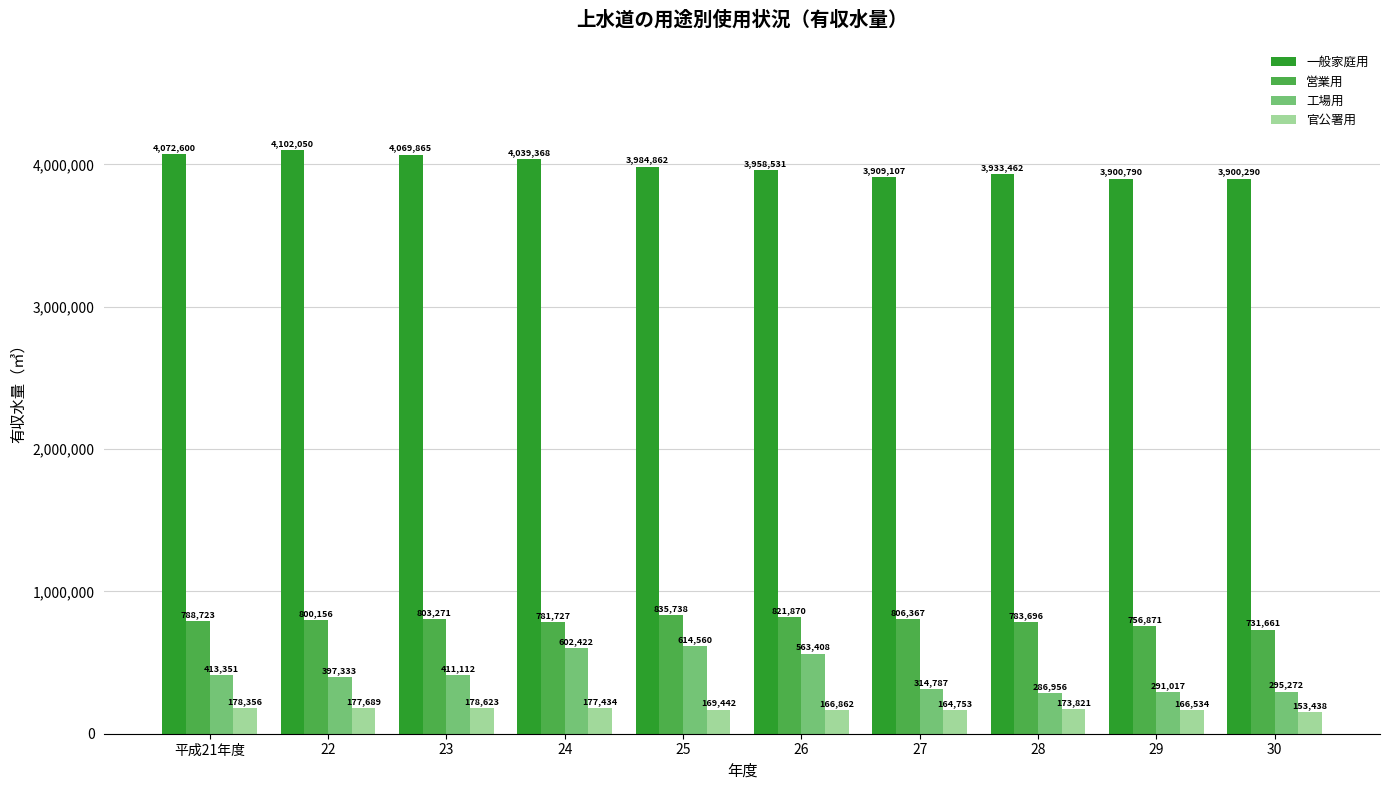

What are all the series names shown in the legend?

一般家庭用, 営業用, 工場用, 官公署用